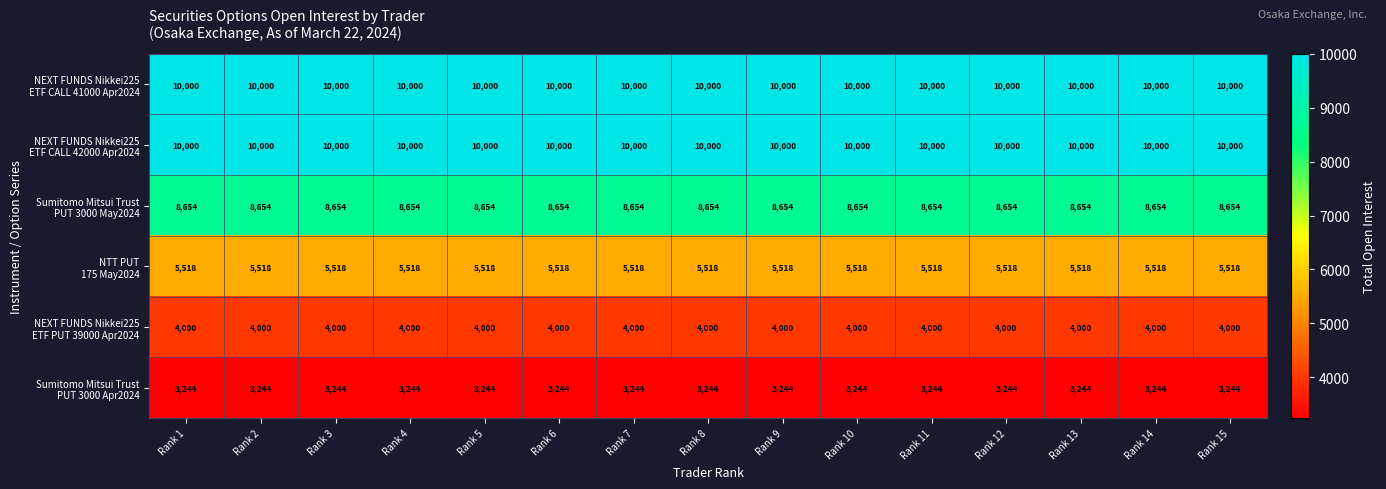

What is the total value across all series at Rank 1?

41416